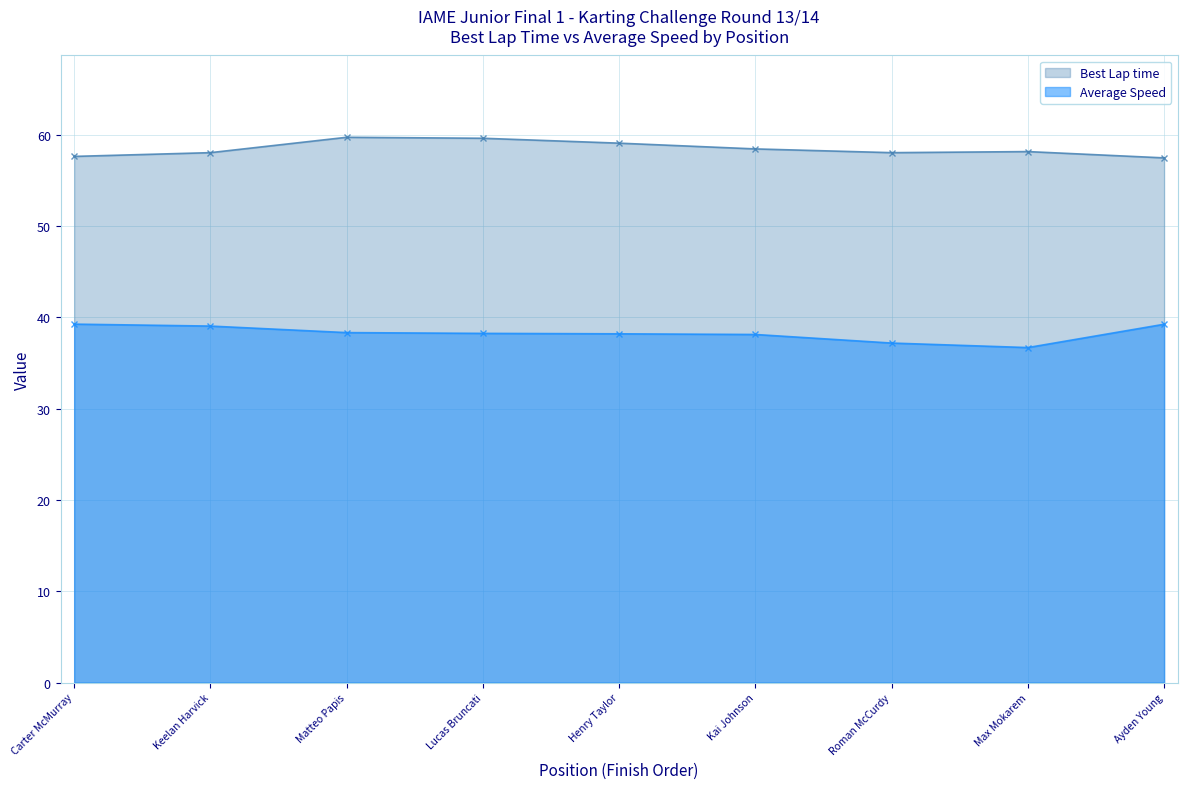

What is the difference between the maximum and minimum values in the Average Speed series?

2.6